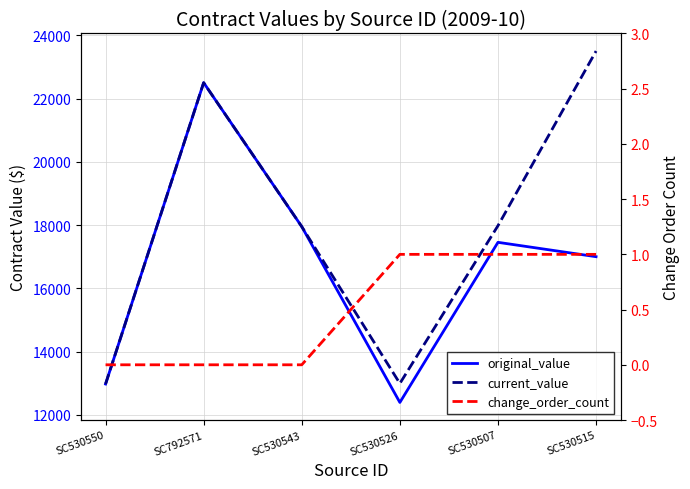

At which label does change_order_count reach its minimum?

SC530550